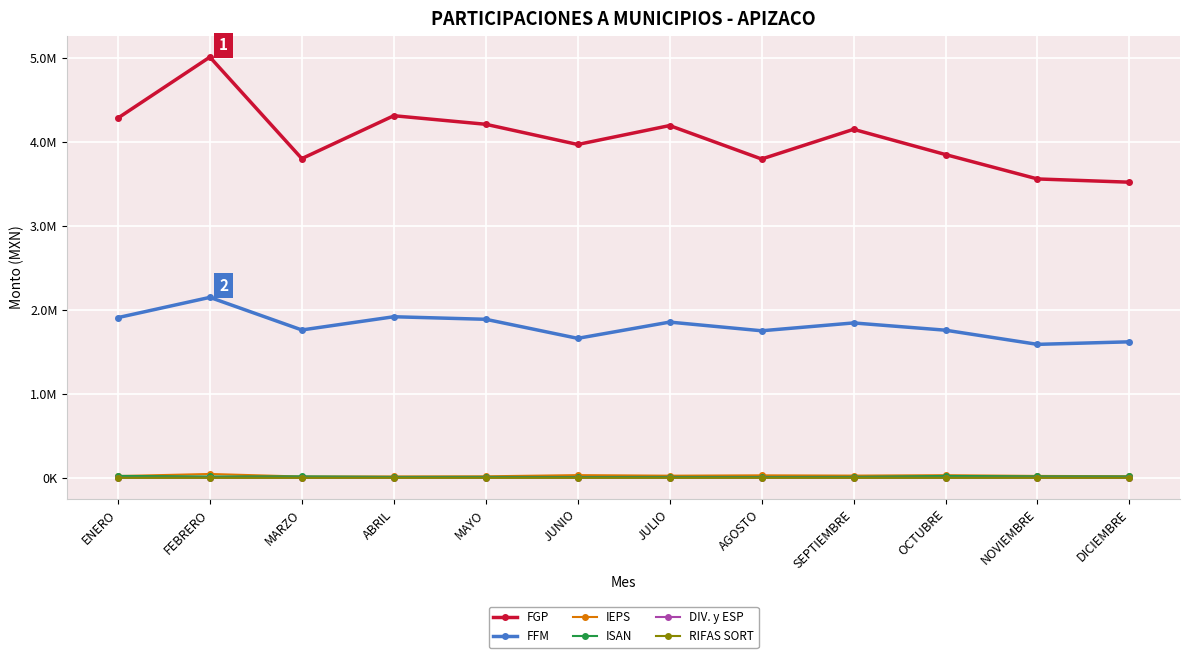

Is this an area chart (filled region under the line)?

No